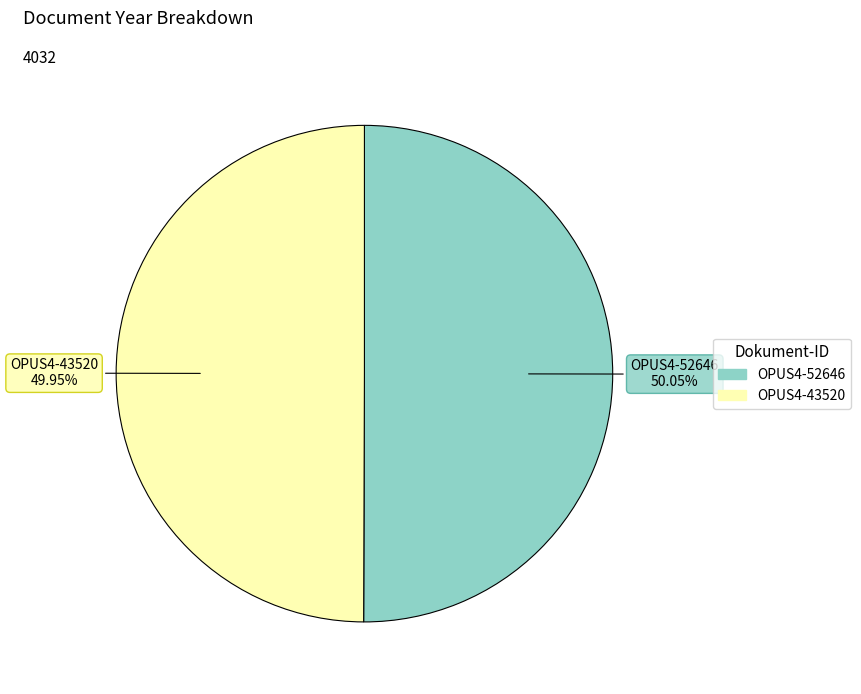

Is there any slice that represents more than half of the pie?

Yes